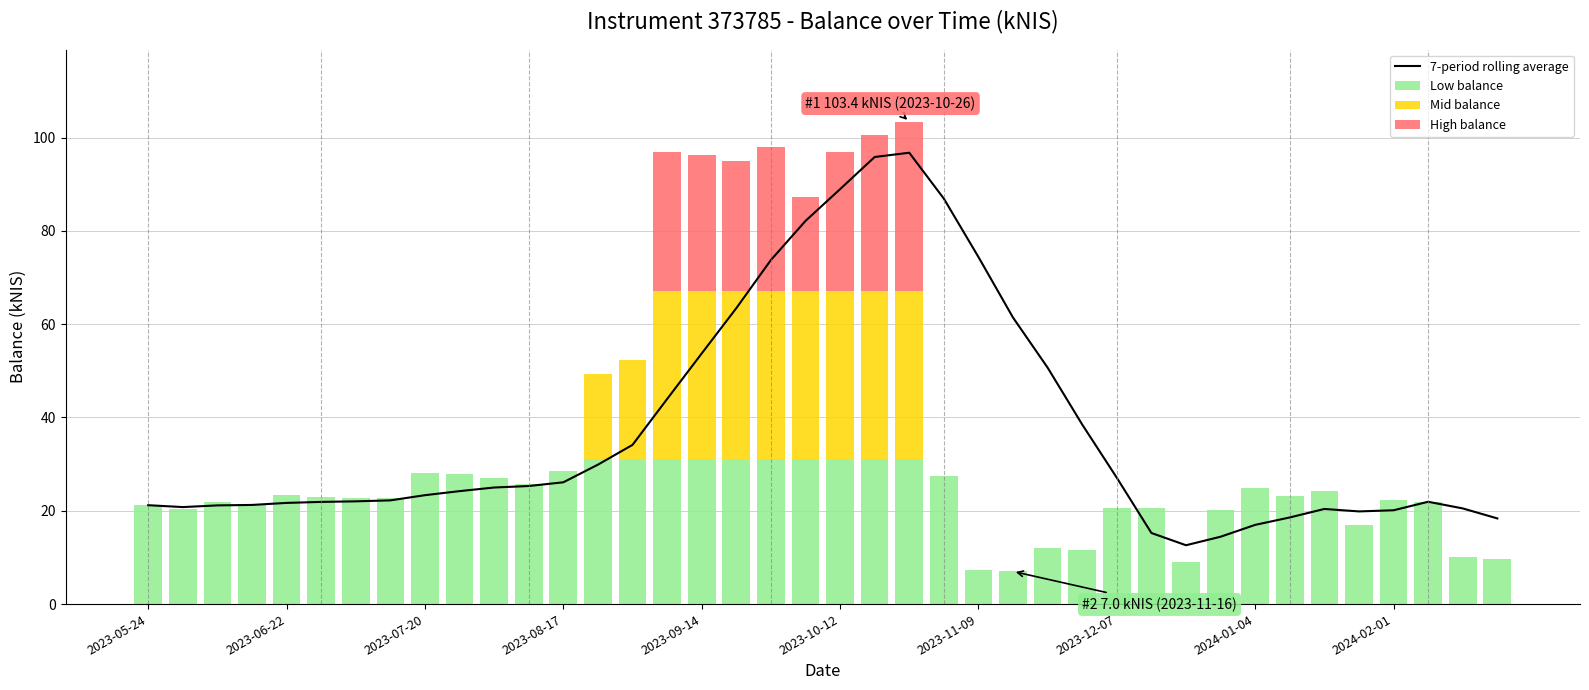

What is the highest value of the Low balance series?

31.0